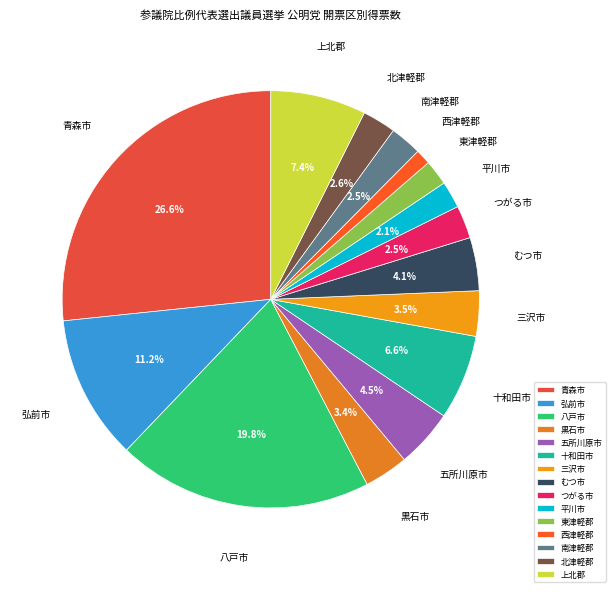

Approximately how many times larger is the value at 北津軽郡 compared to 上北郡?

0.4